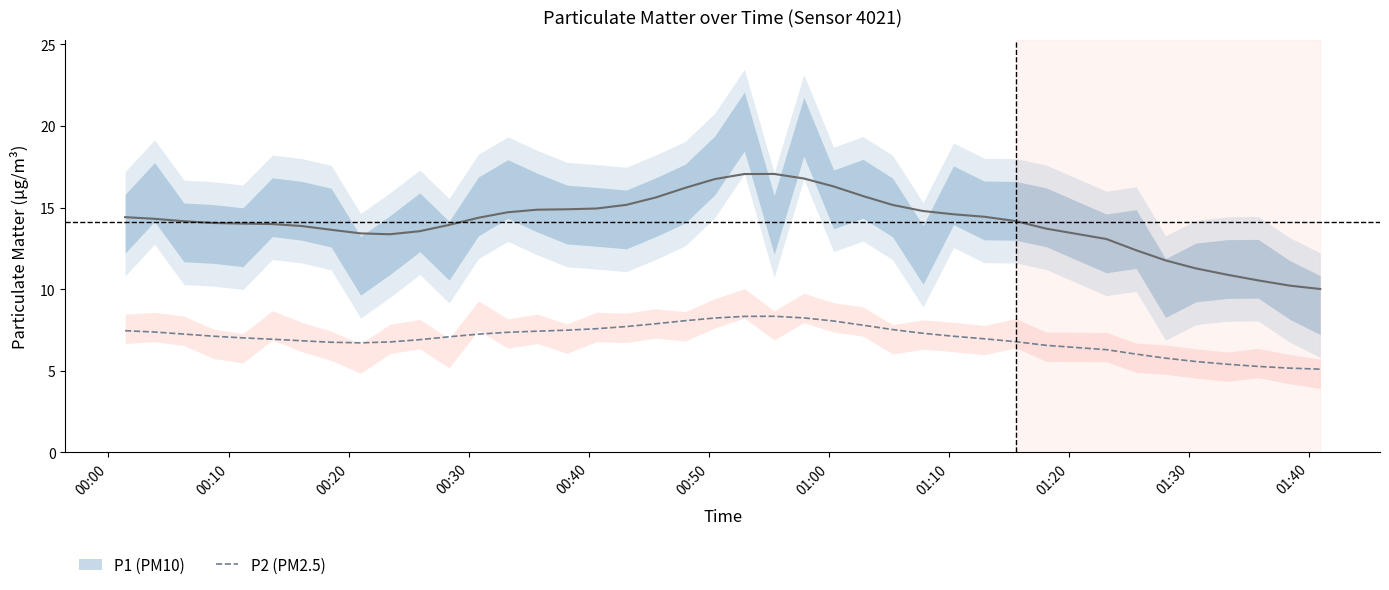

What is the maximum value for P2 (PM2.5)?

8.3